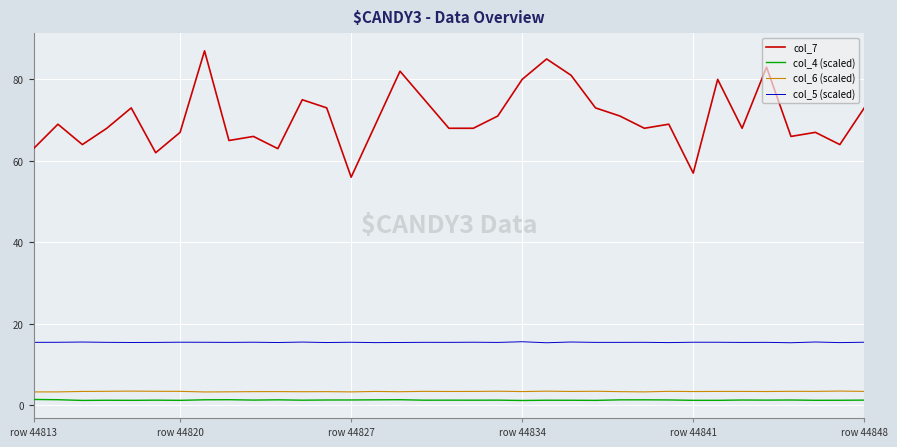

Which series has the widest spread of values?

col_7